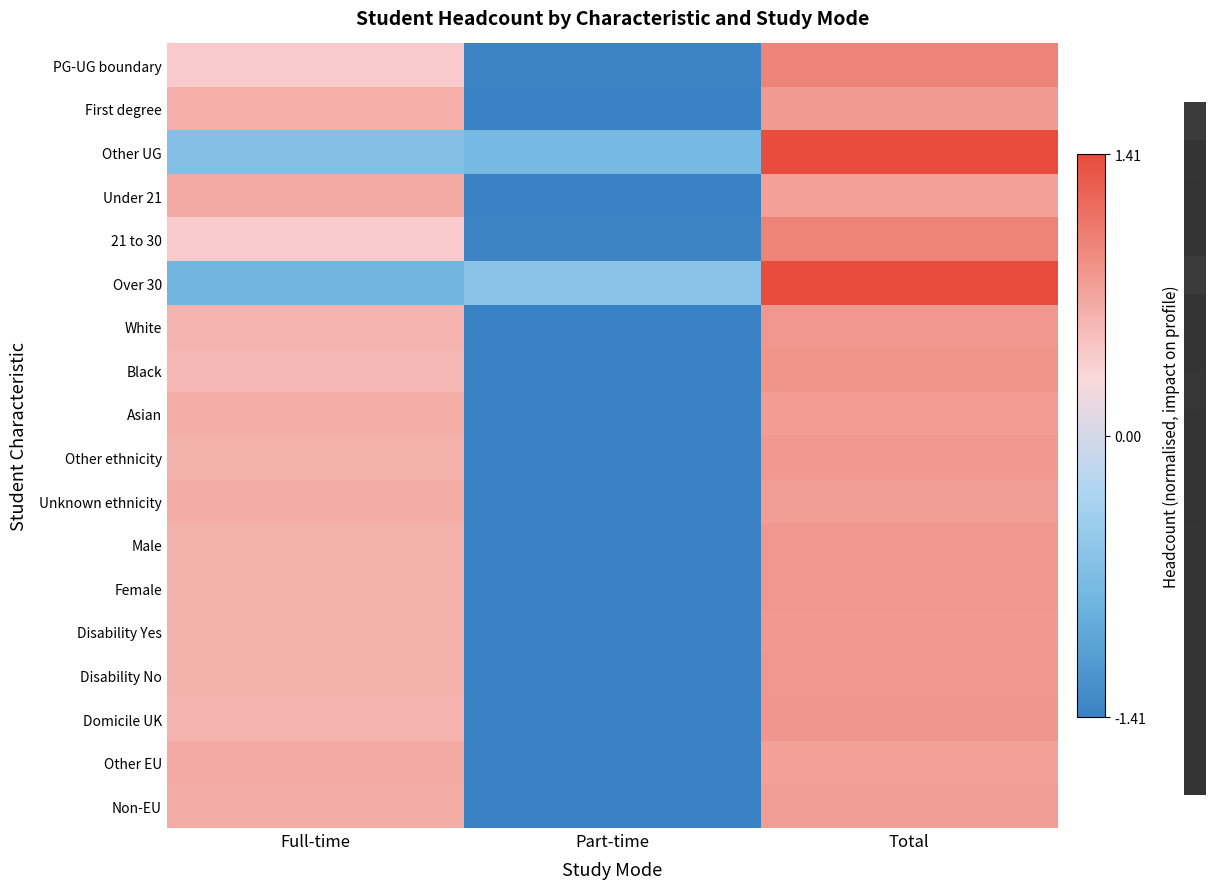

What is the total value across all series at Full-time?

8.0